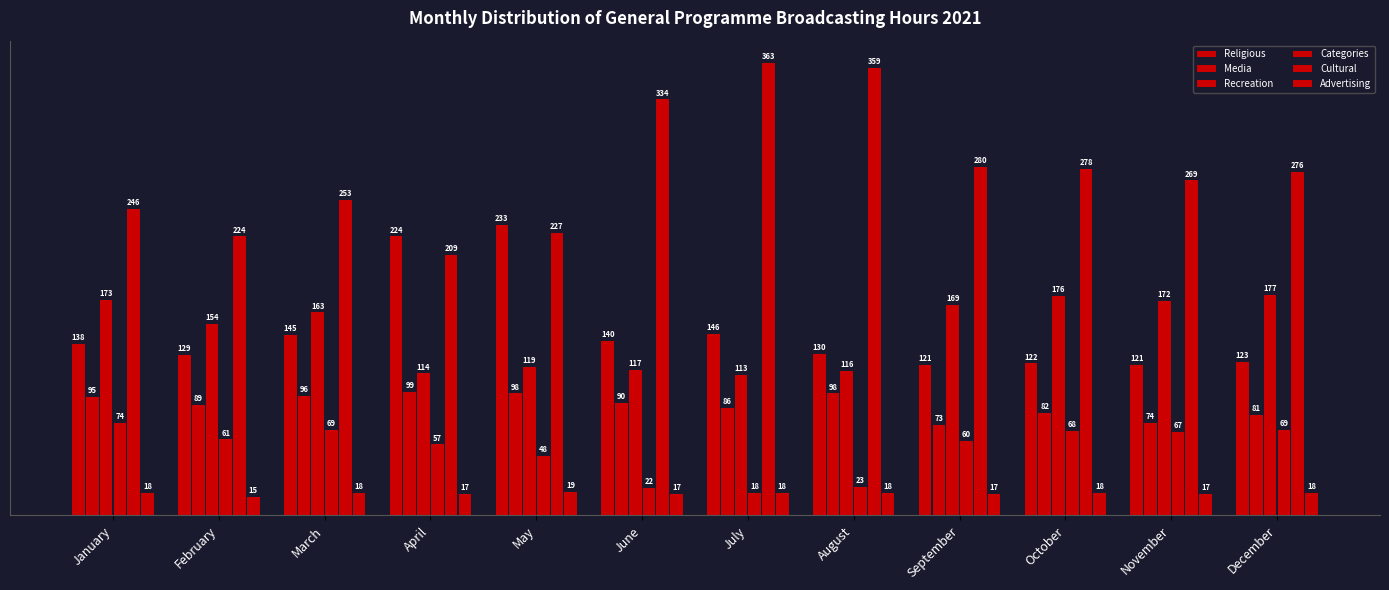

Reading left to right, list all the values displayed in this chart.

Religious: January=138	February=129	March=145	April=224	May=233	June=140	July=146	August=130	September=121	October=122	November=121	December=123
Media: January=95	February=89	March=96	April=99	May=98	June=90	July=86	August=98	September=73	October=82	November=74	December=81
Recreation: January=173	February=154	March=163	April=114	May=119	June=117	July=113	August=116	September=169	October=176	November=172	December=177
Categories: January=74	February=61	March=69	April=57	May=48	June=22	July=18	August=23	September=60	October=68	November=67	December=69
Cultural: January=246	February=224	March=253	April=209	May=227	June=334	July=363	August=359	September=280	October=278	November=269	December=276
Advertising: January=18	February=15	March=18	April=17	May=19	June=17	July=18	August=18	September=17	October=18	November=17	December=18